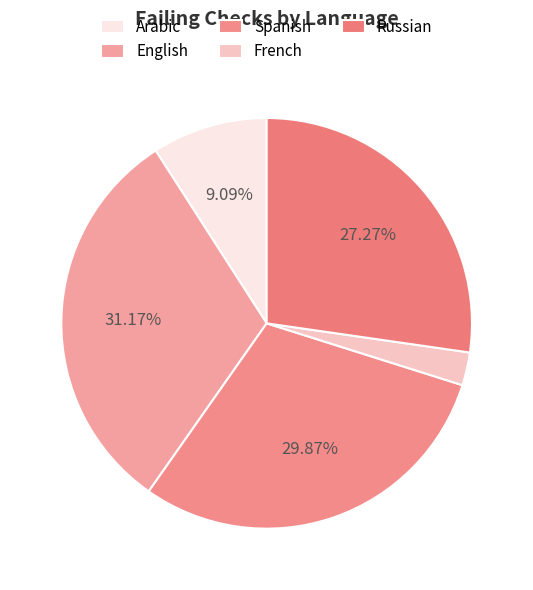

Which has a higher value, Spanish or English?

English